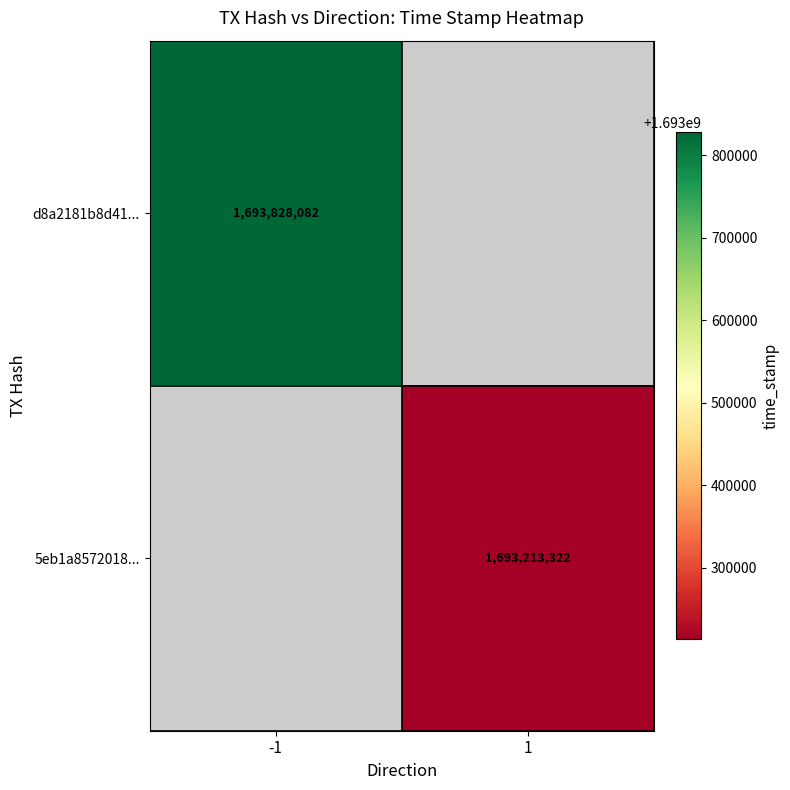

Is it true that 5eb1a8572018... equals 2631169266 at 1?

False